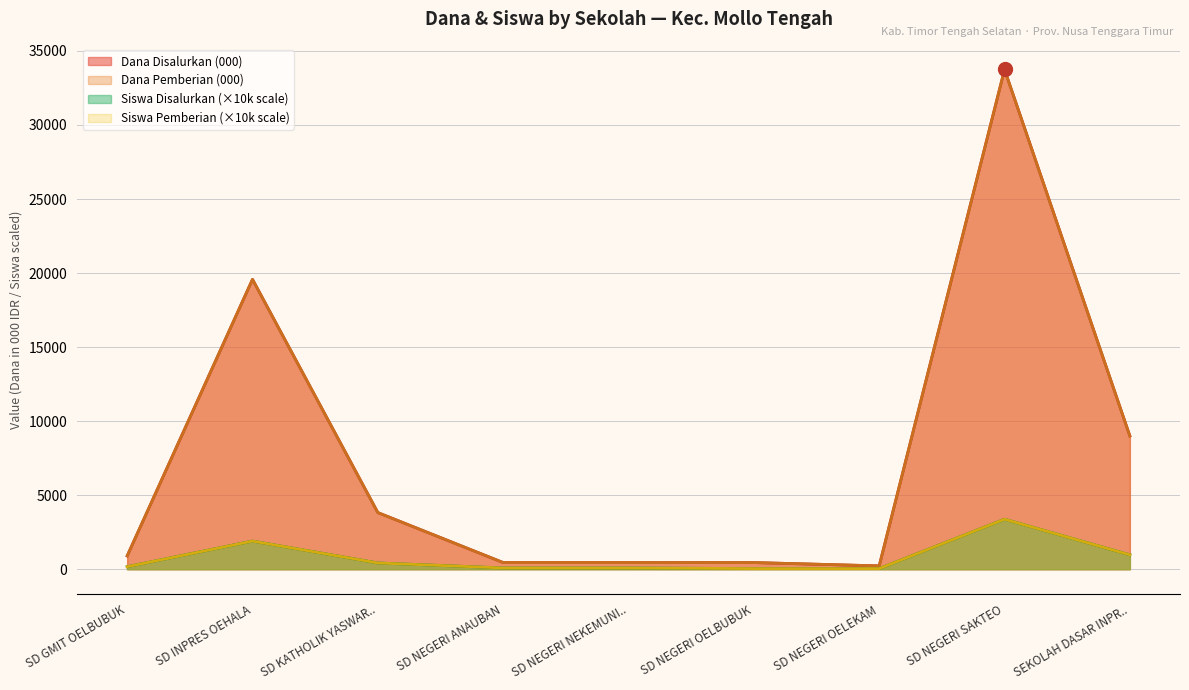

Rank the series at SD NEGERI ANAUBAN from lowest to highest value.

Siswa Disalurkan, Siswa Pemberian, Dana Disalurkan, Dana Pemberian